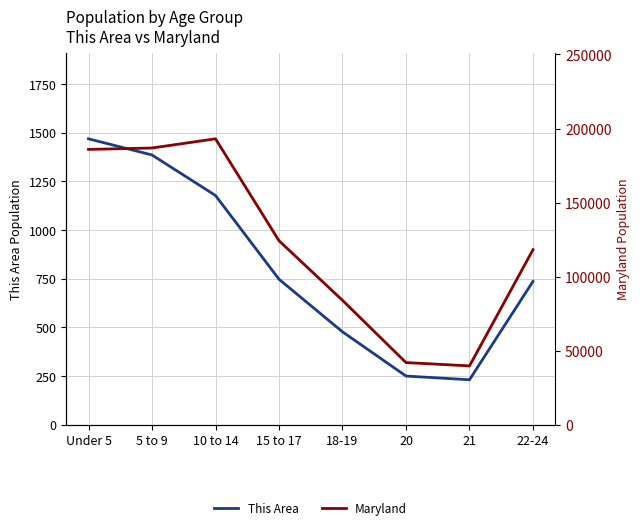

True or false: Maryland has a value of 176558 at 22-24.

False